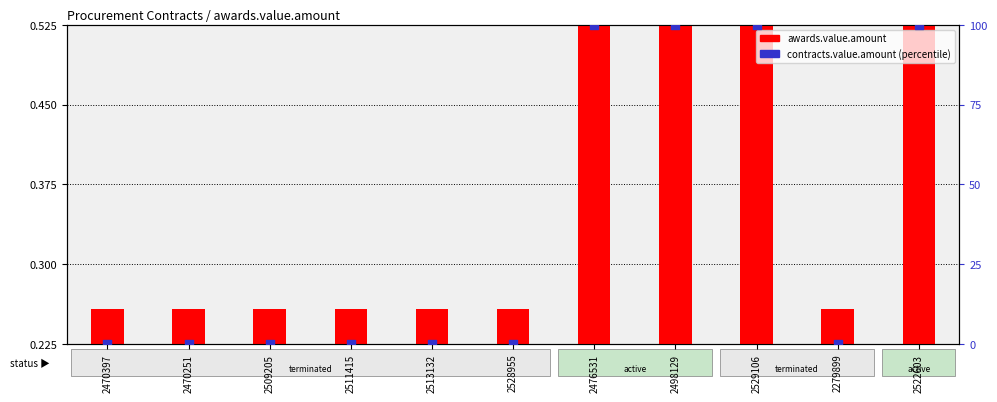

Which series has the widest spread of Y values?

contracts.value.amount (percentile)